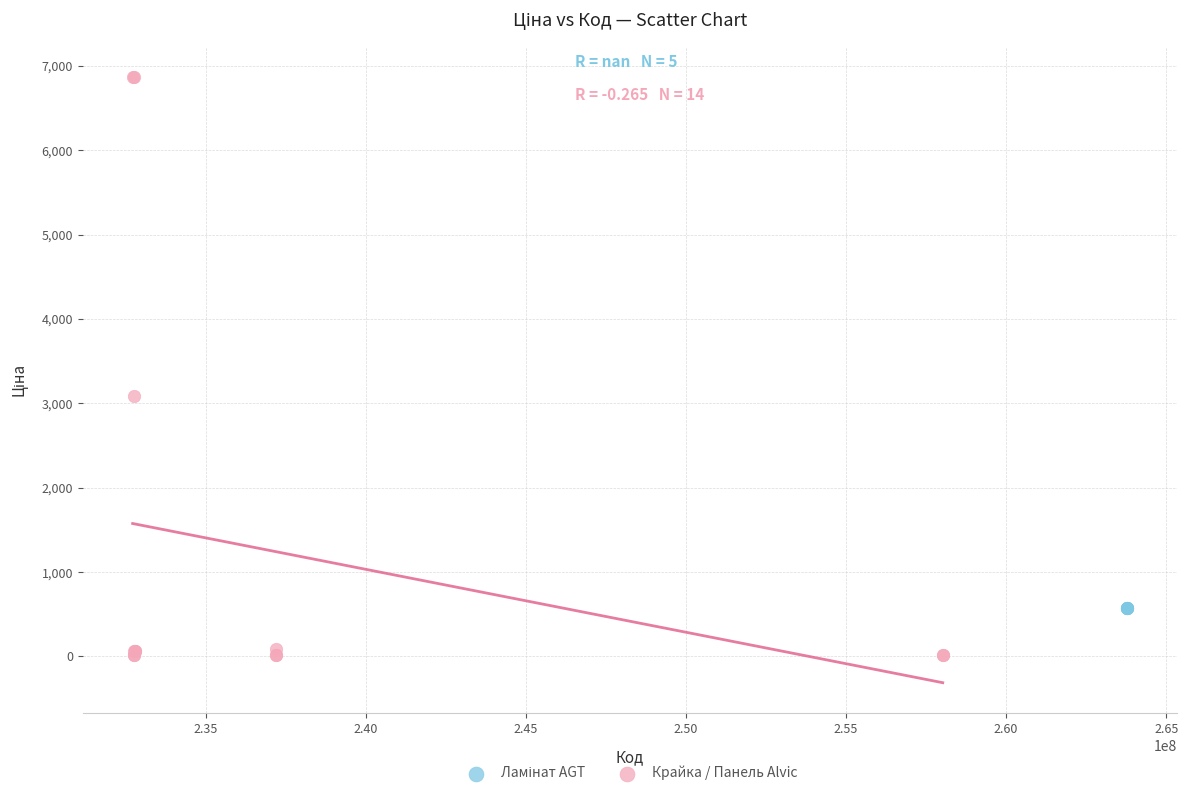

Which series reaches the minimum Y coordinate?

Крайка / Панель Alvic